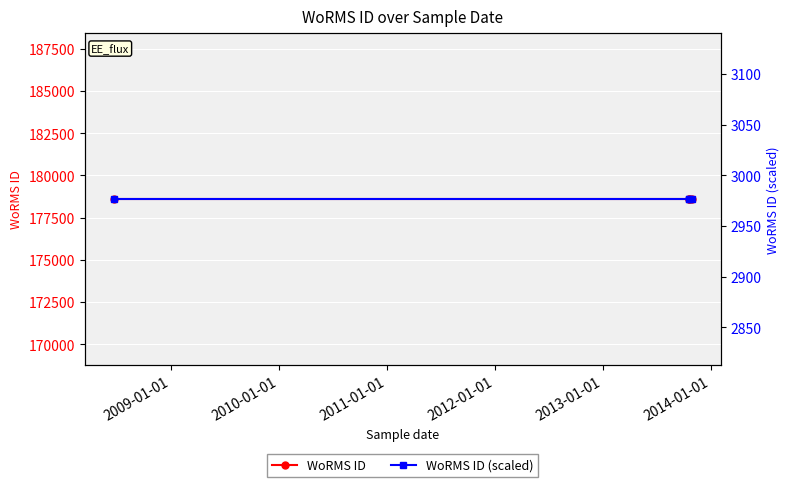

Reading left to right, what are all the values shown in this chart?

WoRMS ID: 178599.0	178599.0	178599.0	178599.0
WoRMS ID (scaled): 2976.7	2976.7	2976.7	2976.7